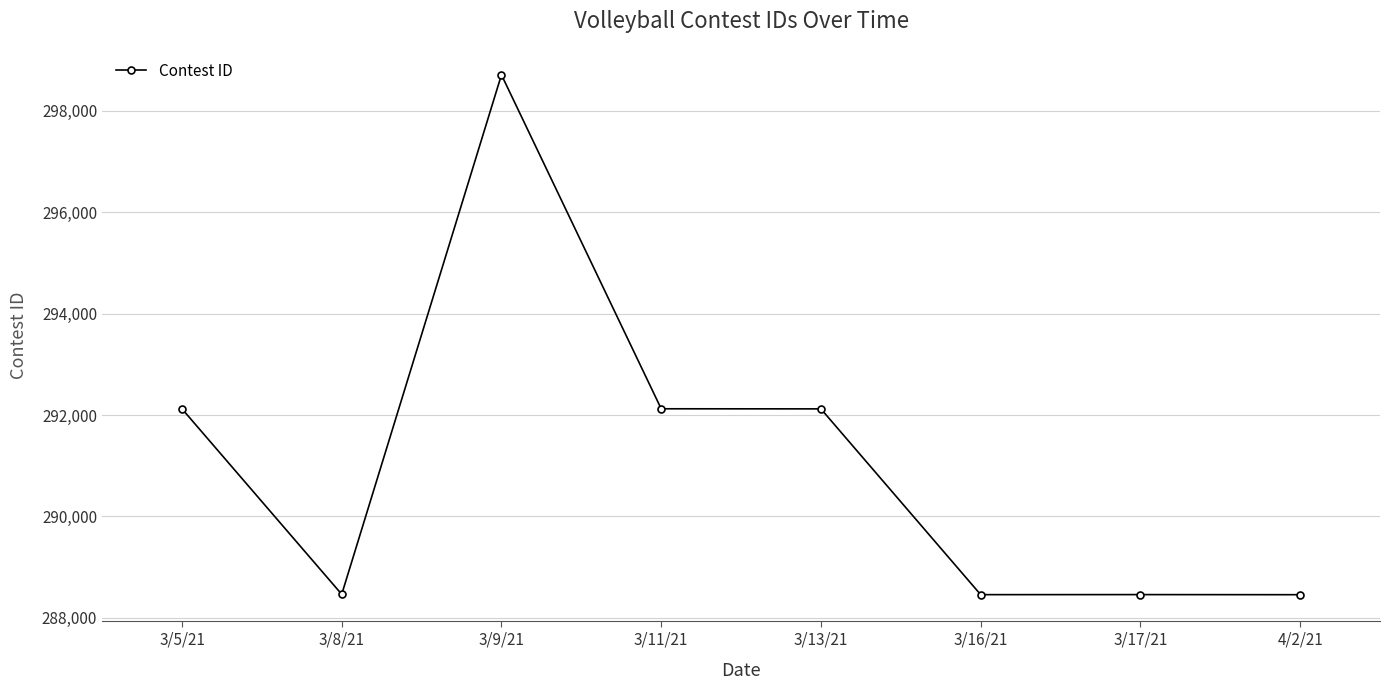

Which category has the highest value across all series?

3/9/21